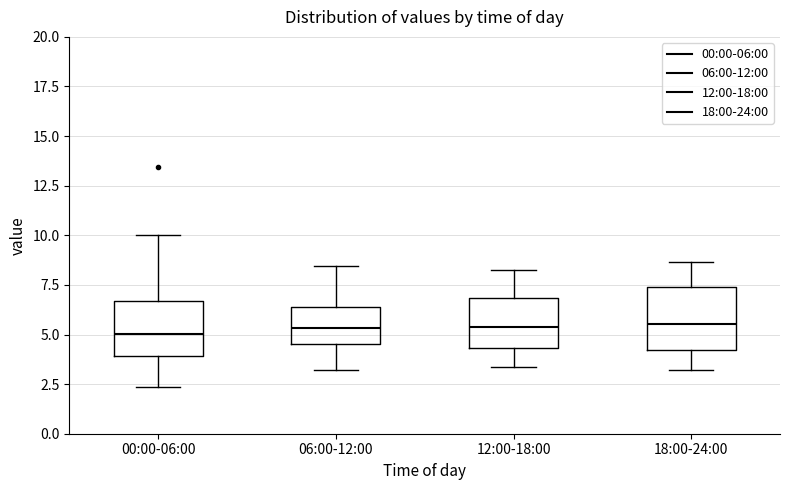

Reading left to right, read every box against the y-axis: the position of its median line, the range the box covers, and the ends of its whiskers. The values are not printed on the chart, so give them approximately, as read against the axis.

00:00-06:00: median 5.0, box 4.0 to 6.5, whiskers 2.5 to 10.0
06:00-12:00: median 5.5, box 4.5 to 6.5, whiskers 3.0 to 8.5
12:00-18:00: median 5.5, box 4.5 to 7.0, whiskers 3.5 to 8.0
18:00-24:00: median 5.5, box 4.0 to 7.5, whiskers 3.0 to 8.5